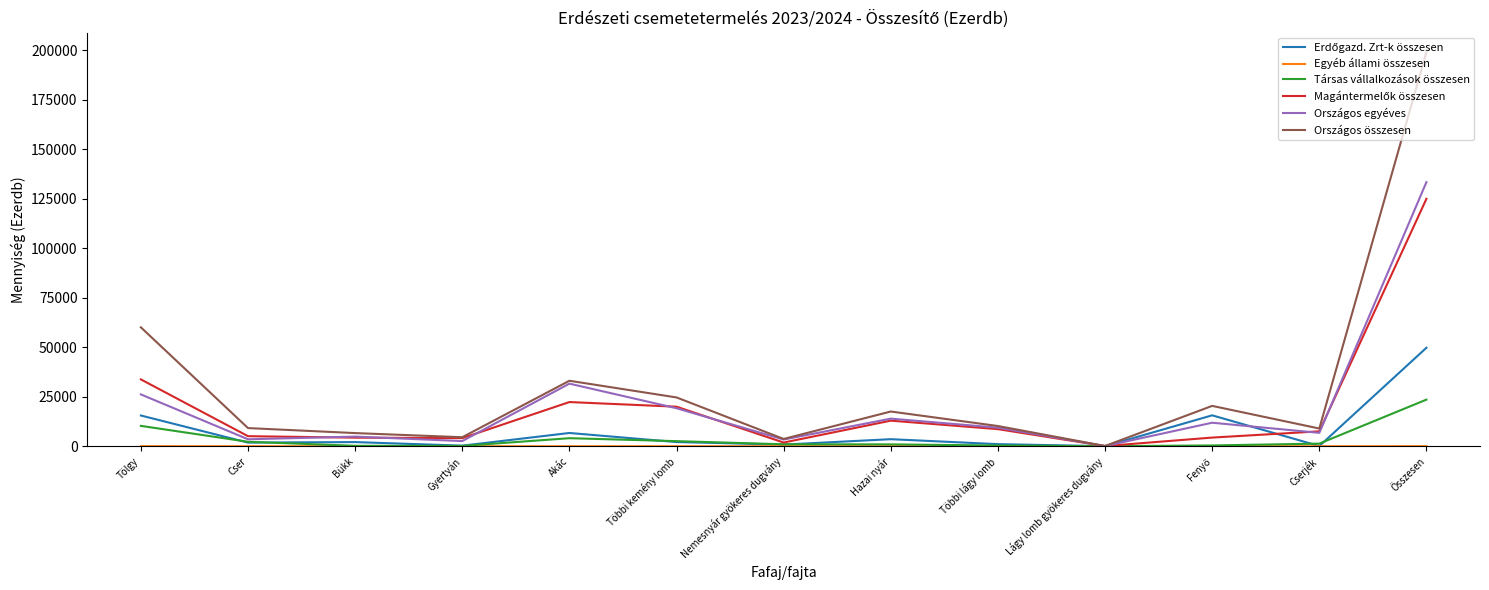

Which series has the widest spread of values?

Országos összesen